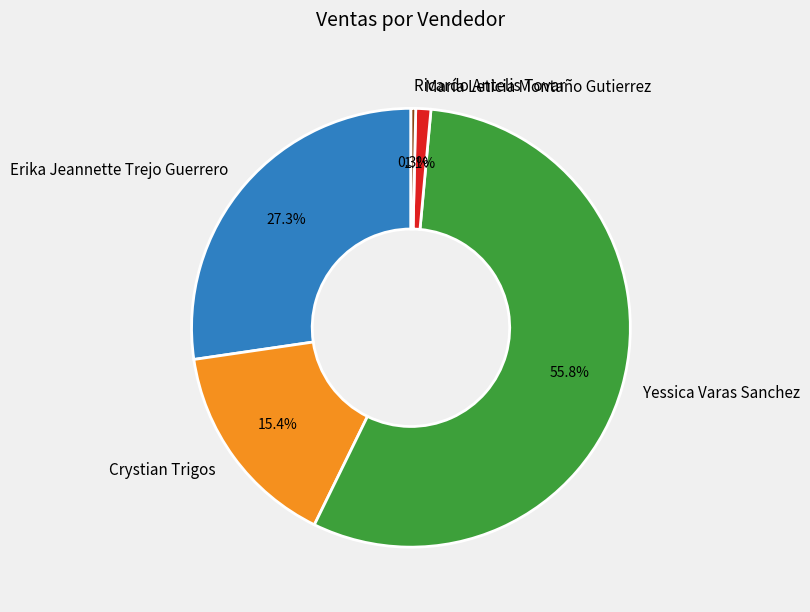

Which has a higher value, Yessica Varas Sanchez or Erika Jeannette Trejo Guerrero?

Yessica Varas Sanchez